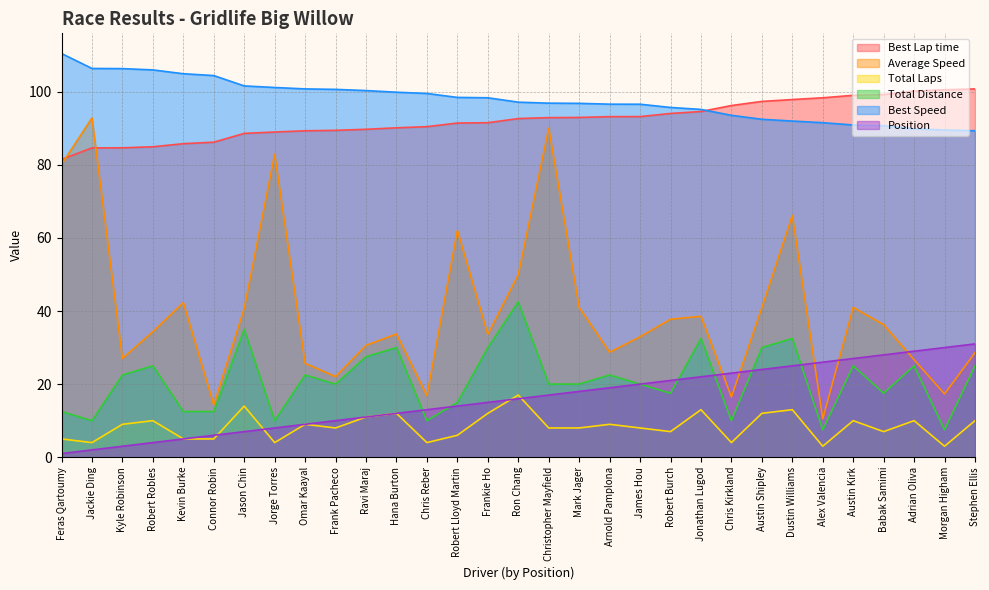

True or false: Total Laps and Best Speed cross at least once.

False